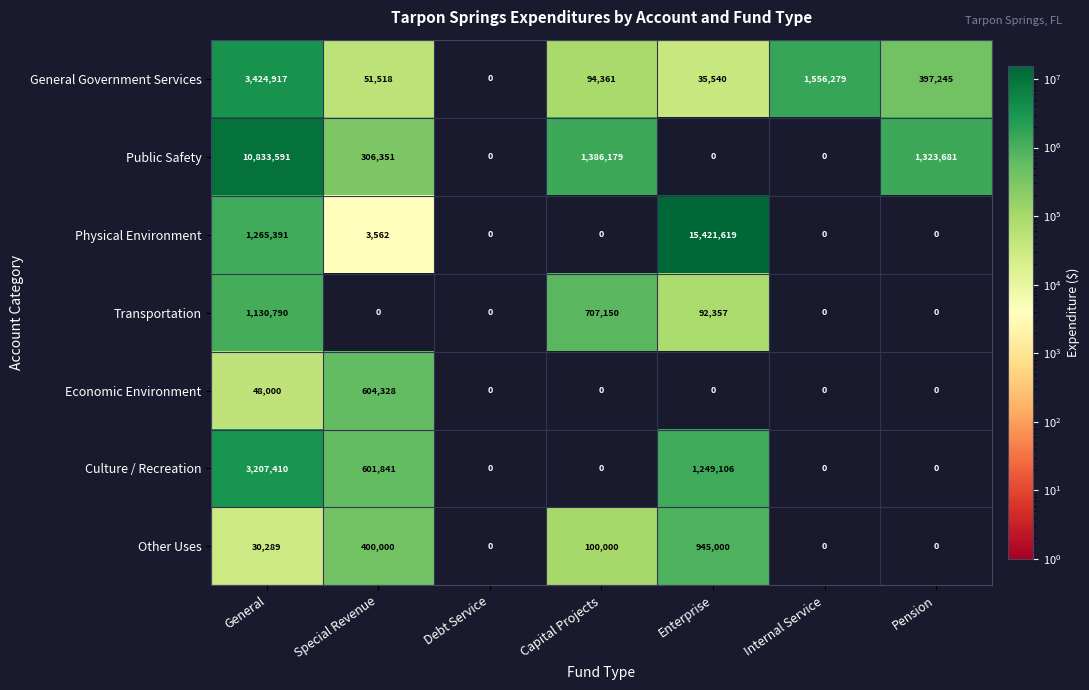

What is the sum of all Other Uses values?

1475289